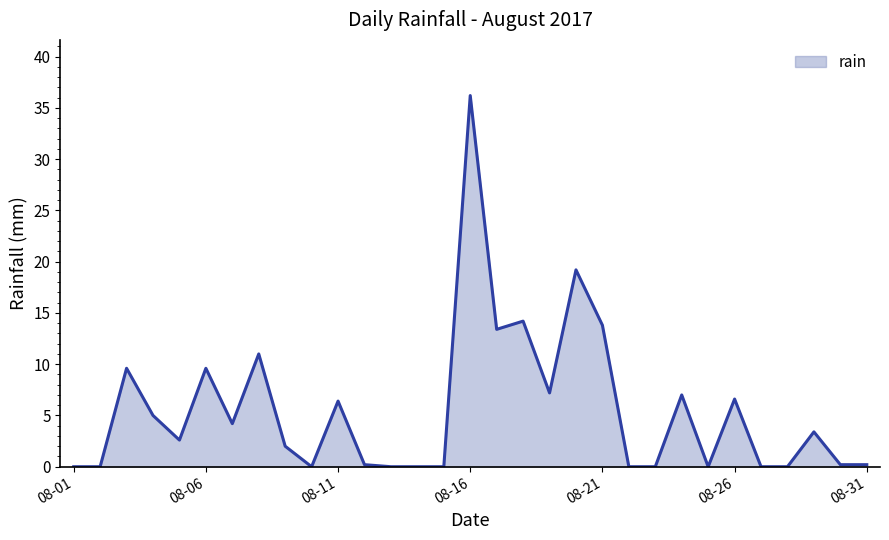

What is the maximum value shown in the chart?

36.2